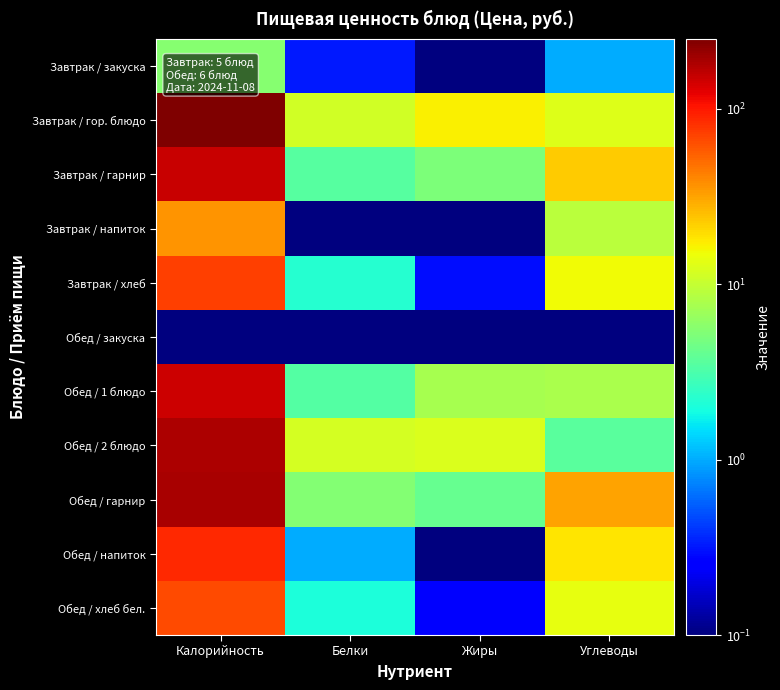

Reading right to left, what are all the values shown in this chart?

Завтрак / закуска: Углеводы=1.0	Жиры=0.0	Белки=0.3	Калорийность=5.6
Завтрак / гор. блюдо: Углеводы=12.9	Жиры=17.0	Белки=11.4	Калорийность=249.8
Завтрак / гарнир: Углеводы=22.8	Жиры=5.1	Белки=3.5	Калорийность=150.7
Завтрак / напиток: Углеводы=9.1	Жиры=0.0	Белки=0.0	Калорийность=36.3
Завтрак / хлеб: Углеводы=15.3	Жиры=0.3	Белки=2.2	Калорийность=72.9
Обед / закуска: Углеводы=0.0	Жиры=0.0	Белки=0.0	Калорийность=0.0
Обед / 1 блюдо: Углеводы=7.7	Жиры=7.6	Белки=3.5	Калорийность=147.8
Обед / 2 блюдо: Углеводы=3.6	Жиры=12.5	Белки=11.7	Калорийность=183.4
Обед / гарнир: Углеводы=31.8	Жиры=4.1	Белки=5.4	Калорийность=185.4
Обед / напиток: Углеводы=18.4	Жиры=0.1	Белки=1.0	Калорийность=87.9
Обед / хлеб бел.: Углеводы=13.8	Жиры=0.3	Белки=2.0	Калорийность=65.6